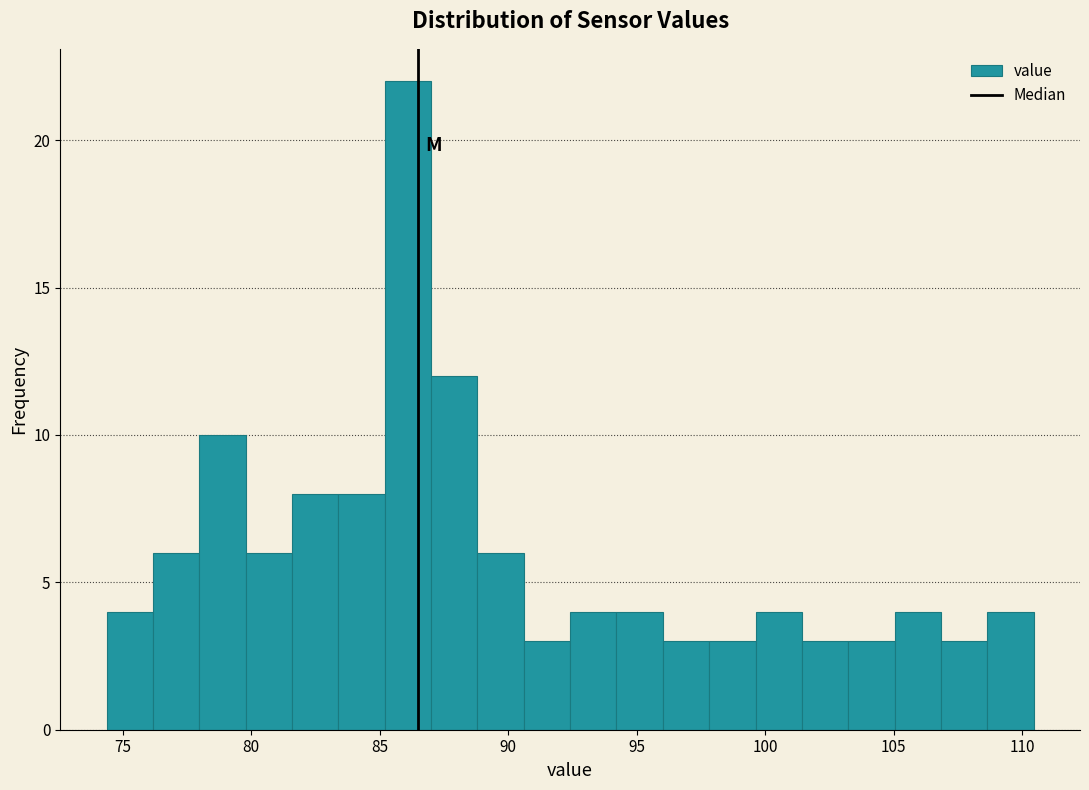

Around what value on the x-axis is the tallest bar? Give the approximate position of its centre, as read against the axis.

86.0